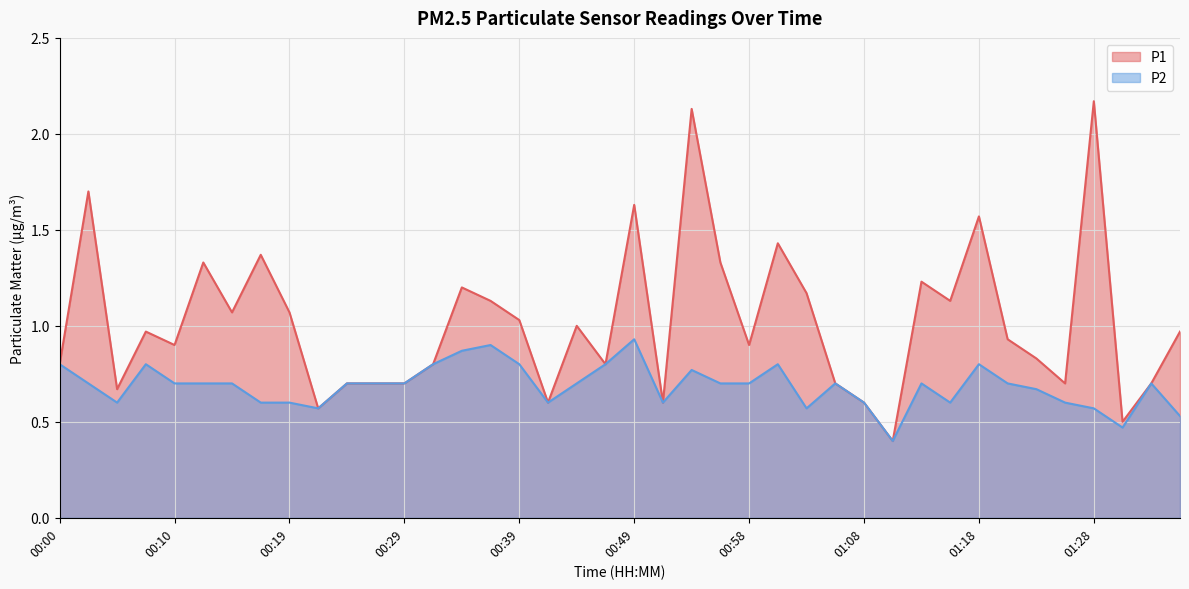

Reading left to right, what are all the values shown in this chart?

P1: 00:00=0.8	00:02=1.7	00:05=0.7	00:07=1.0	00:10=0.9	00:12=1.3	00:15=1.1	00:17=1.4	00:19=1.1	00:22=0.6	00:24=0.7	00:27=0.7	00:29=0.7	00:32=0.8	00:34=1.2	00:36=1.1	00:39=1.0	00:41=0.6	00:44=1.0	00:46=0.8	00:49=1.6	00:51=0.6	00:53=2.1	00:56=1.3	00:58=0.9	01:01=1.4	01:03=1.2	01:06=0.7	01:08=0.6	01:11=0.4	01:13=1.2	01:15=1.1	01:18=1.6	01:20=0.9	01:23=0.8	01:25=0.7	01:28=2.2	01:30=0.5	01:33=0.7	01:35=1.0
P2: 00:00=0.8	00:02=0.7	00:05=0.6	00:07=0.8	00:10=0.7	00:12=0.7	00:15=0.7	00:17=0.6	00:19=0.6	00:22=0.6	00:24=0.7	00:27=0.7	00:29=0.7	00:32=0.8	00:34=0.9	00:36=0.9	00:39=0.8	00:41=0.6	00:44=0.7	00:46=0.8	00:49=0.9	00:51=0.6	00:53=0.8	00:56=0.7	00:58=0.7	01:01=0.8	01:03=0.6	01:06=0.7	01:08=0.6	01:11=0.4	01:13=0.7	01:15=0.6	01:18=0.8	01:20=0.7	01:23=0.7	01:25=0.6	01:28=0.6	01:30=0.5	01:33=0.7	01:35=0.5